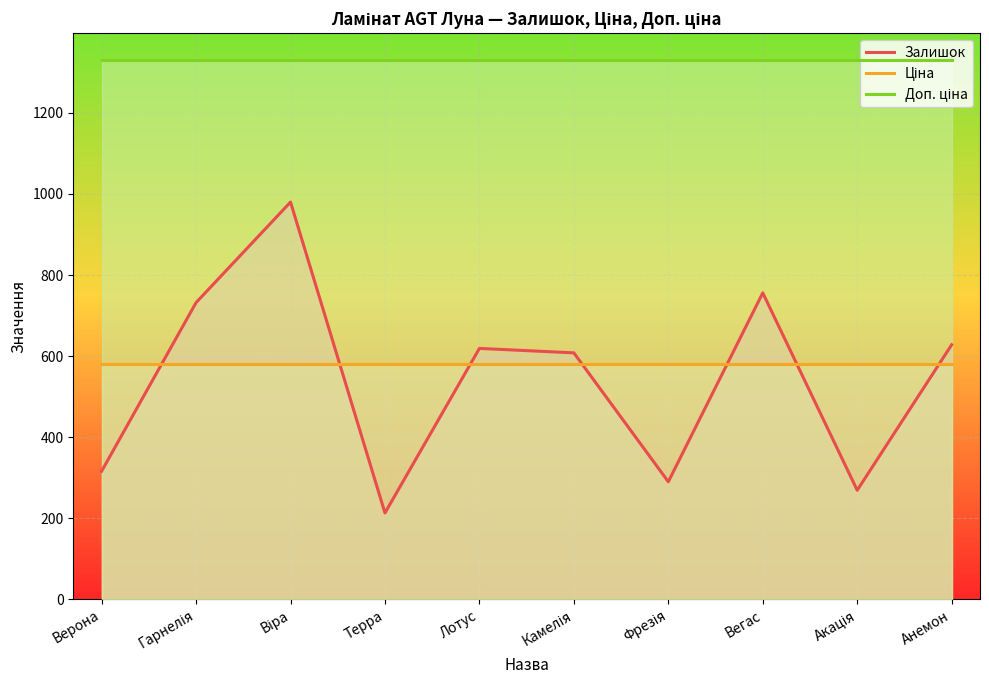

What is the difference between the Залишок values at Вегас and Віра?

224.0